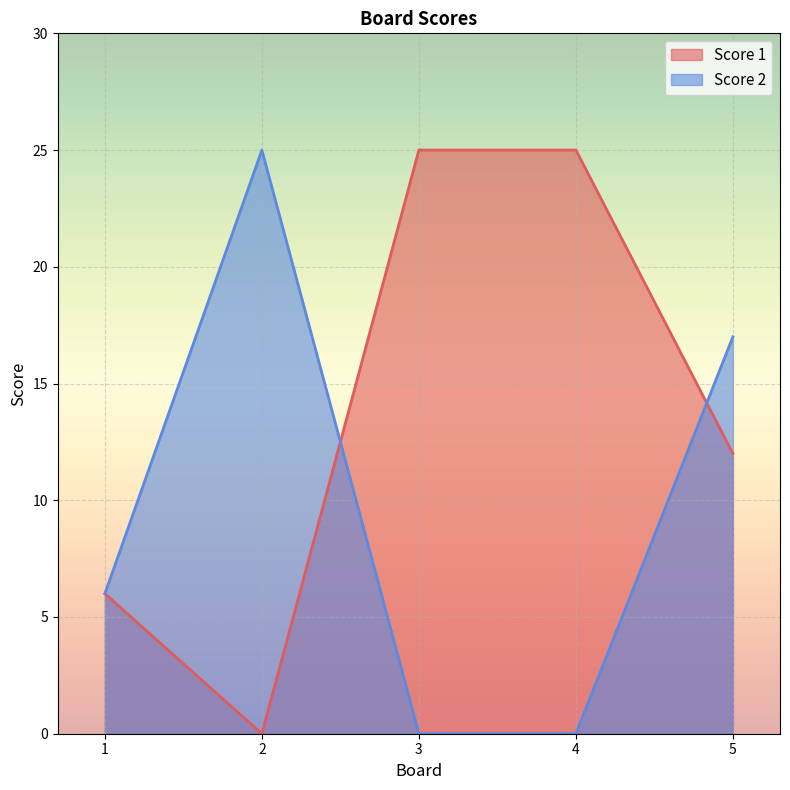

What is the value of the Score 1 point at the 3rd from the left?

25